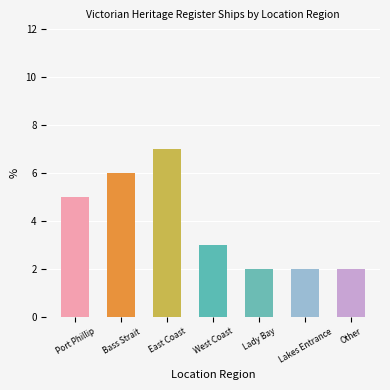

Reading right to left, list all the values displayed in this chart.

Other=2	Lakes Entrance=2	Lady Bay=2	West Coast=3	East Coast=7	Bass Strait=6	Port Phillip=5